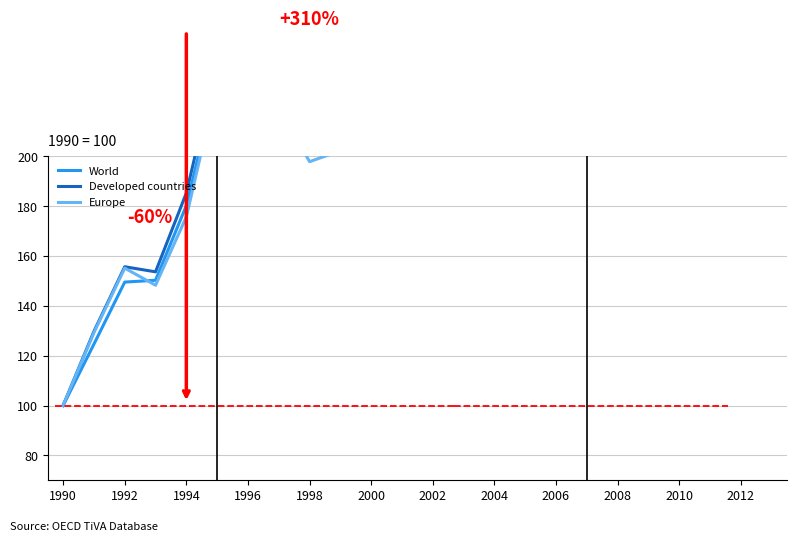

Where does the Developed countries series first go above 238?

2000